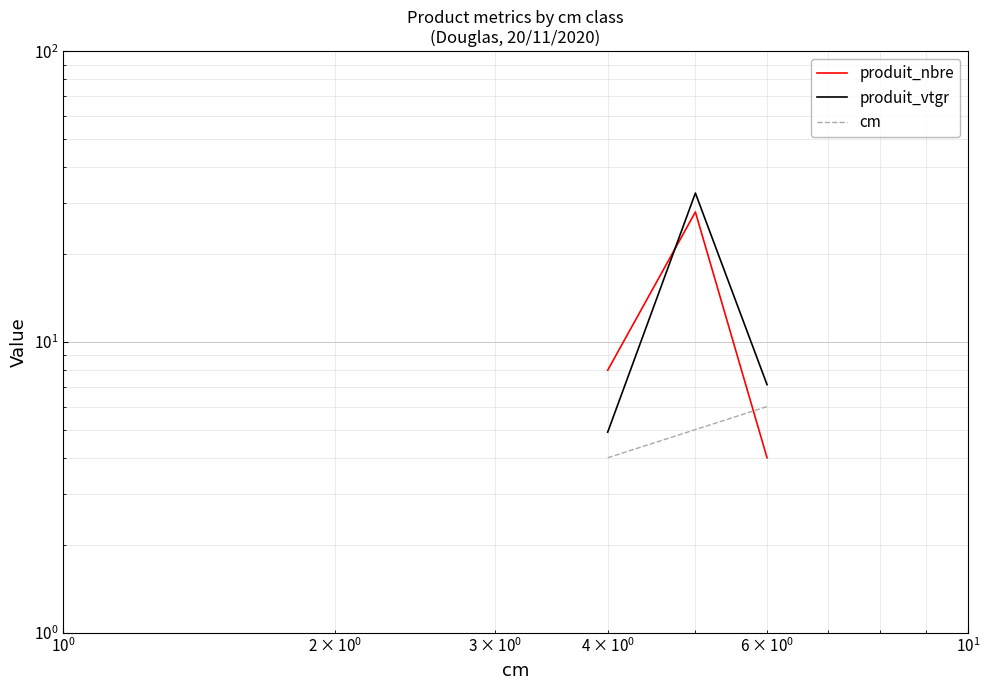

What is the value of the produit_vtgr point at the 2nd from the left?

32.5